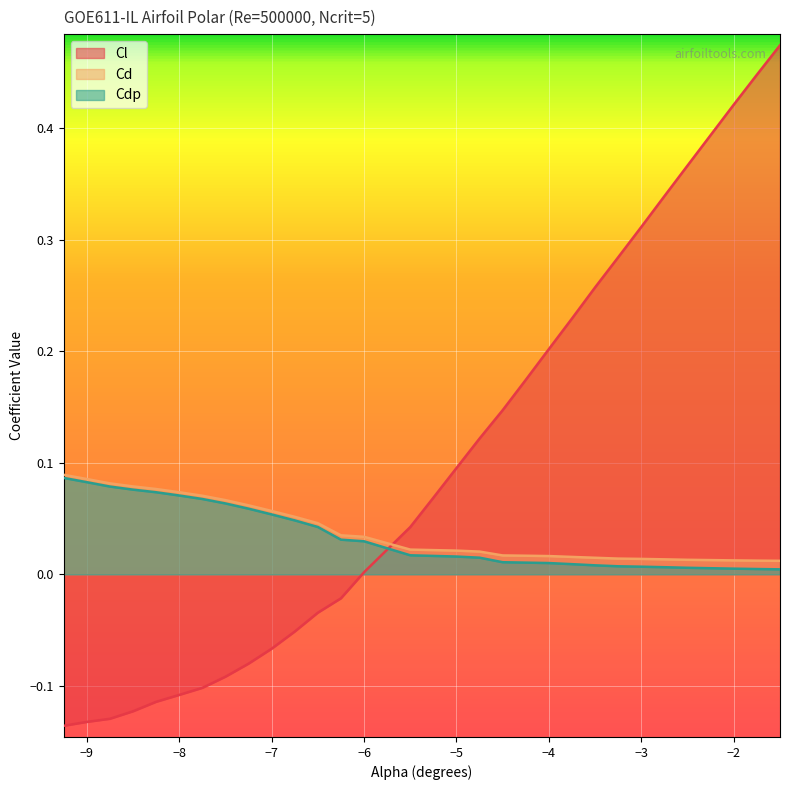

Where do Cdp and Cl first cross each other?

-6.0 and -5.5